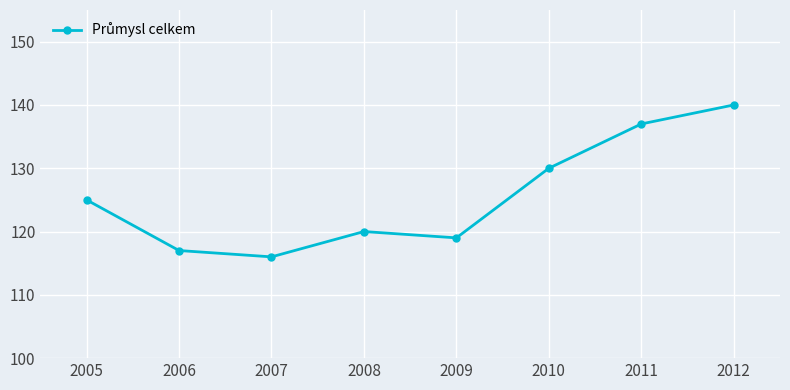

What is the sum of all values?

1004